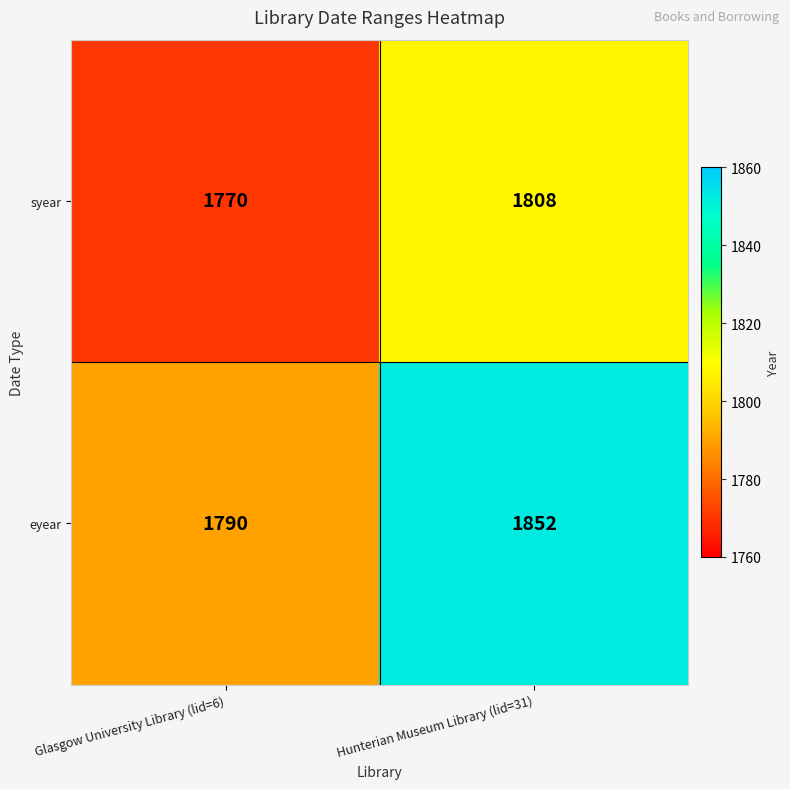

What is the difference between the eyear values at Glasgow University Library (lid=6) and Hunterian Museum Library (lid=31)?

62